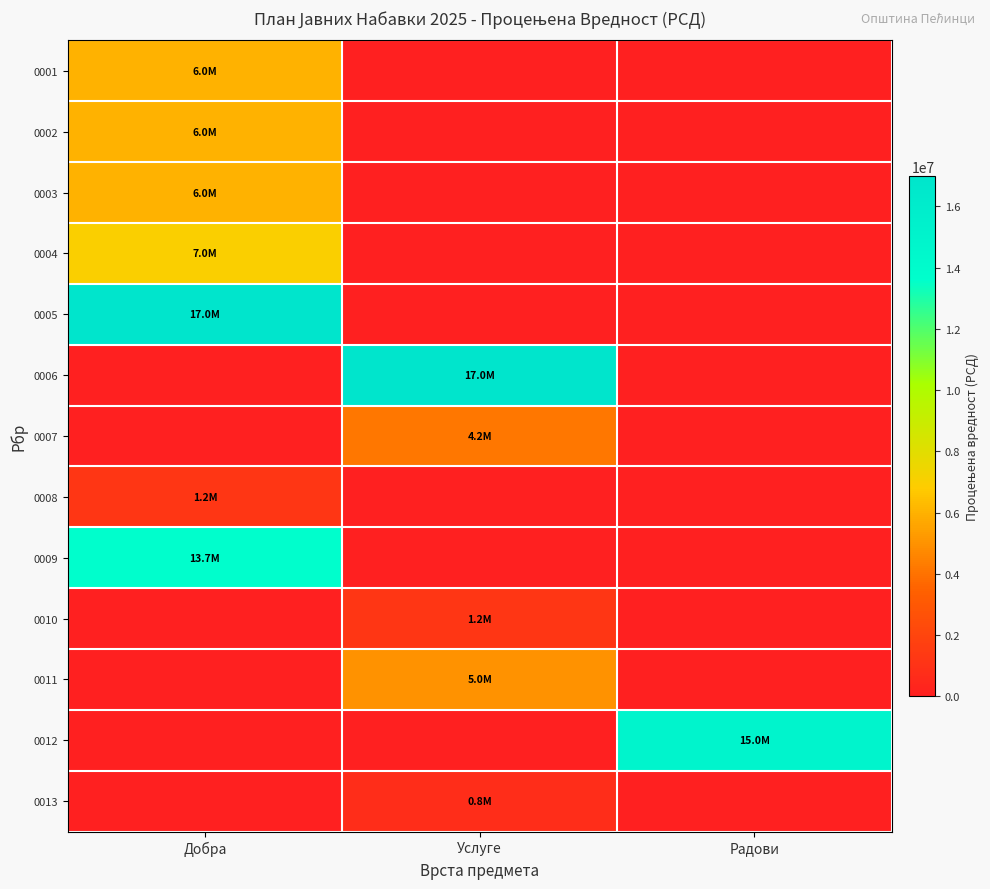

Between Услуге and Добра, which is larger?

Добра